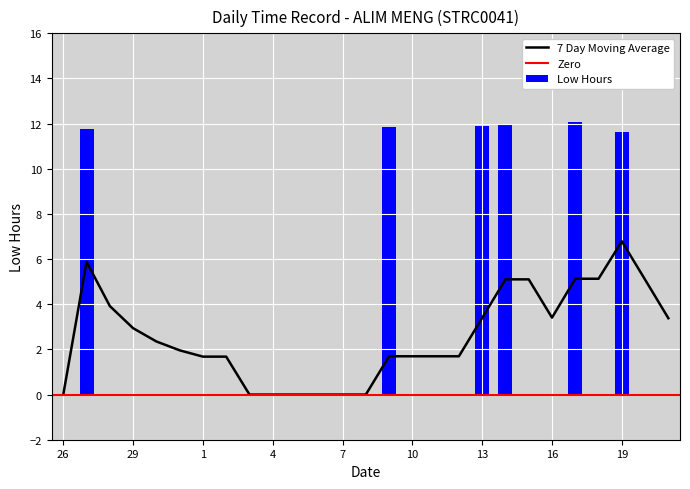

List the labels in order of value, smallest first.

26, 28, 29, 30, 31, 1, 2, 3, 4, 5, 6, 7, 8, 10, 11, 12, 15, 16, 18, 20, 21, 19, 27, 9, 13, 14, 17